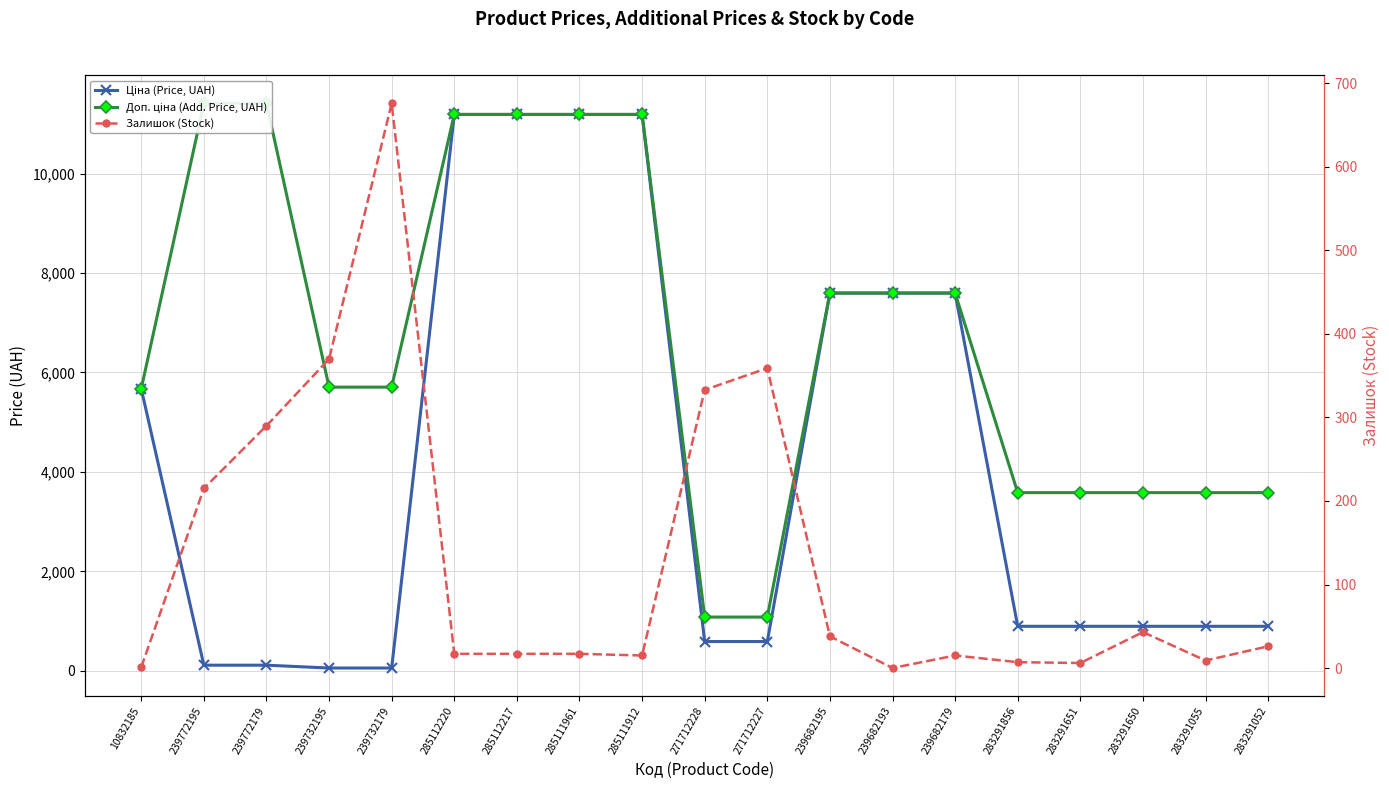

Which series has the largest total across all categories?

Доп. ціна (Add. Price, UAH)